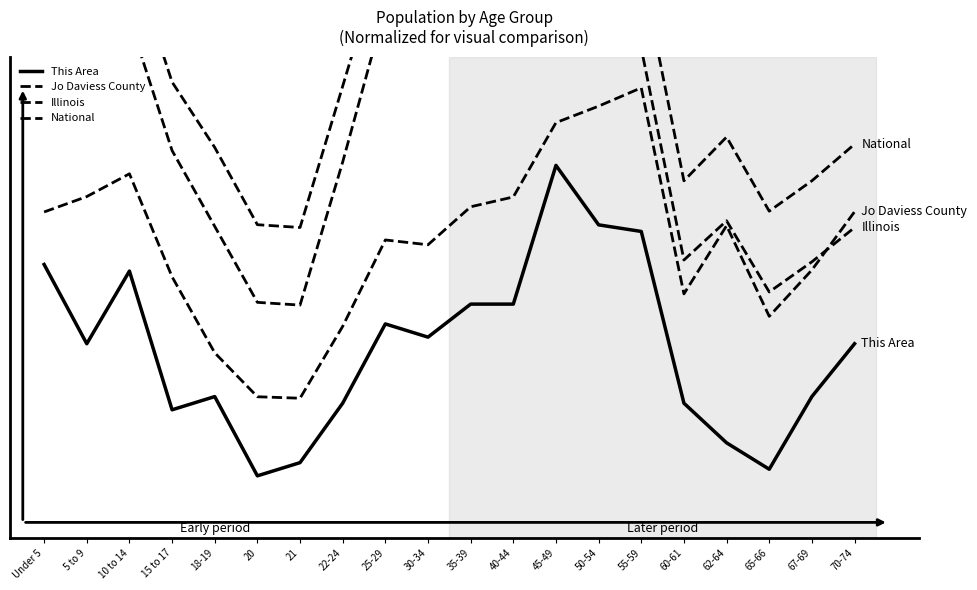

List the series in order of their peak value, lowest first.

This Area, Jo Daviess County, Illinois, National